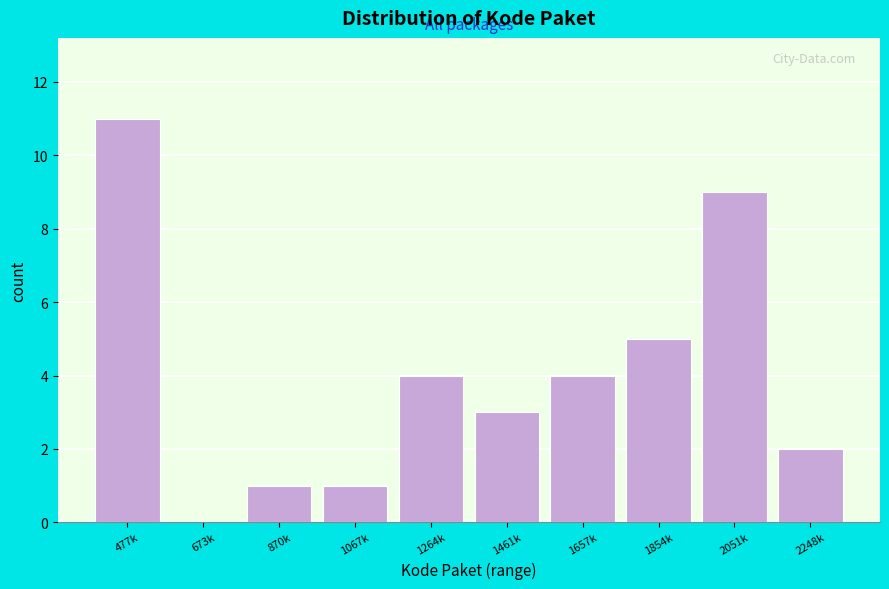

Reading left to right, extract all data points from this chart.

477k=11	673k=0	870k=1	1067k=1	1264k=4	1461k=3	1657k=4	1854k=5	2051k=9	2248k=2